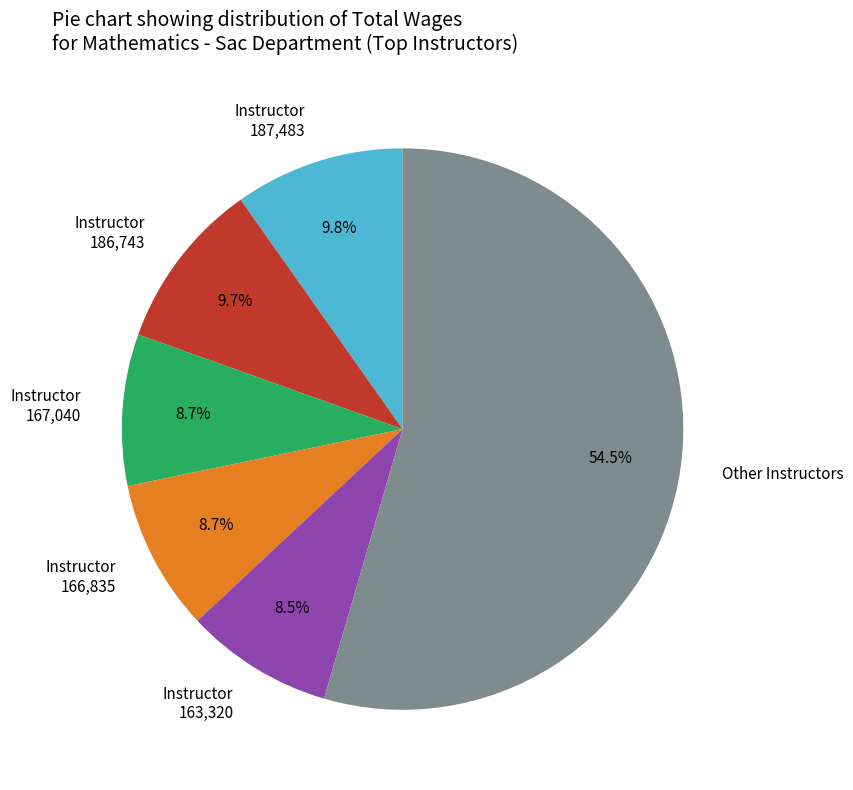

What percentage do Instructor 167,040 and Instructor 187,483 together represent?

18.5%